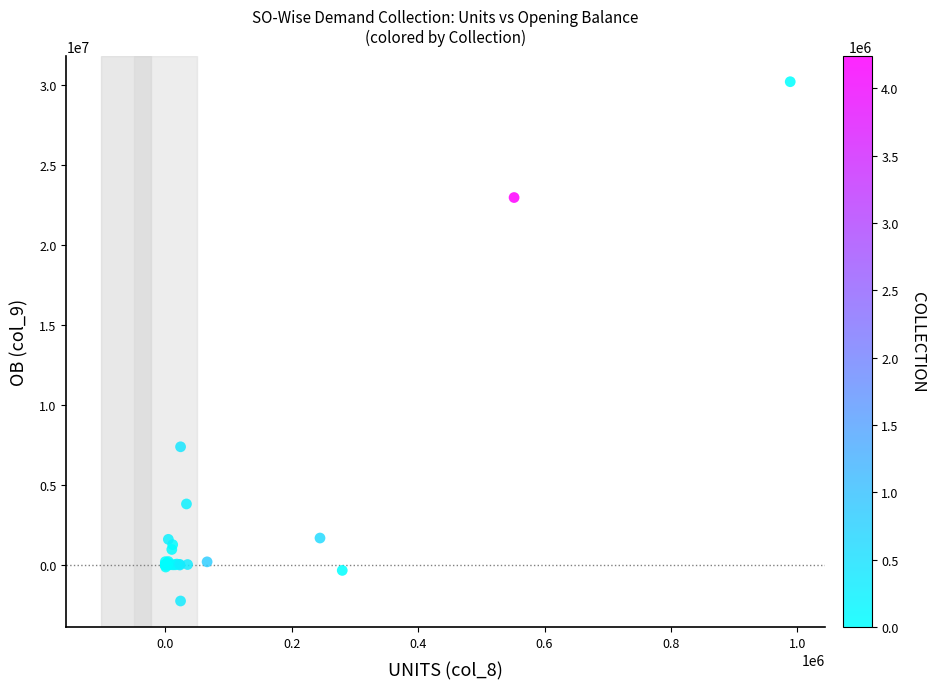

What Y value in the scatter plot is closest to 13954511?

7368155.1